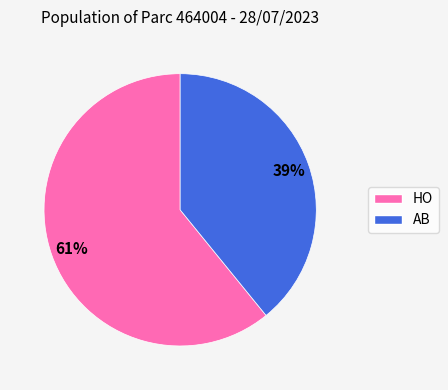

To the nearest percent, what is the difference between the HO and AB slice percentages?

22%